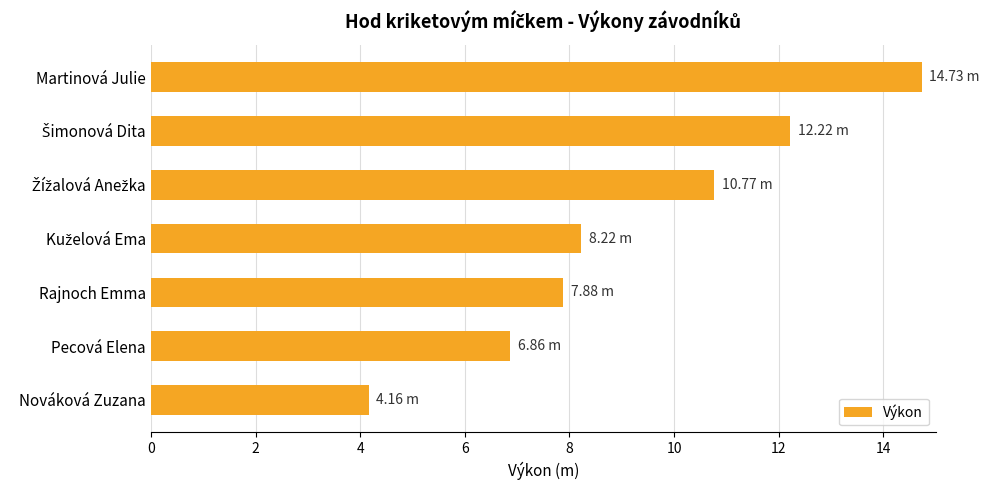

What is the difference between the second highest and minimum values?

8.1